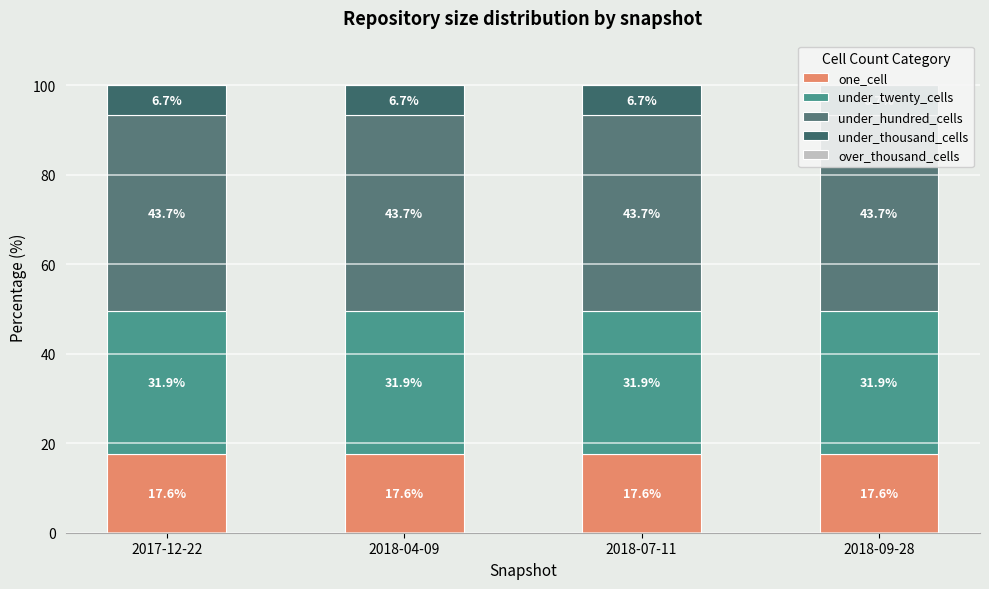

What is the sum of all under_thousand_cells values?

26.9